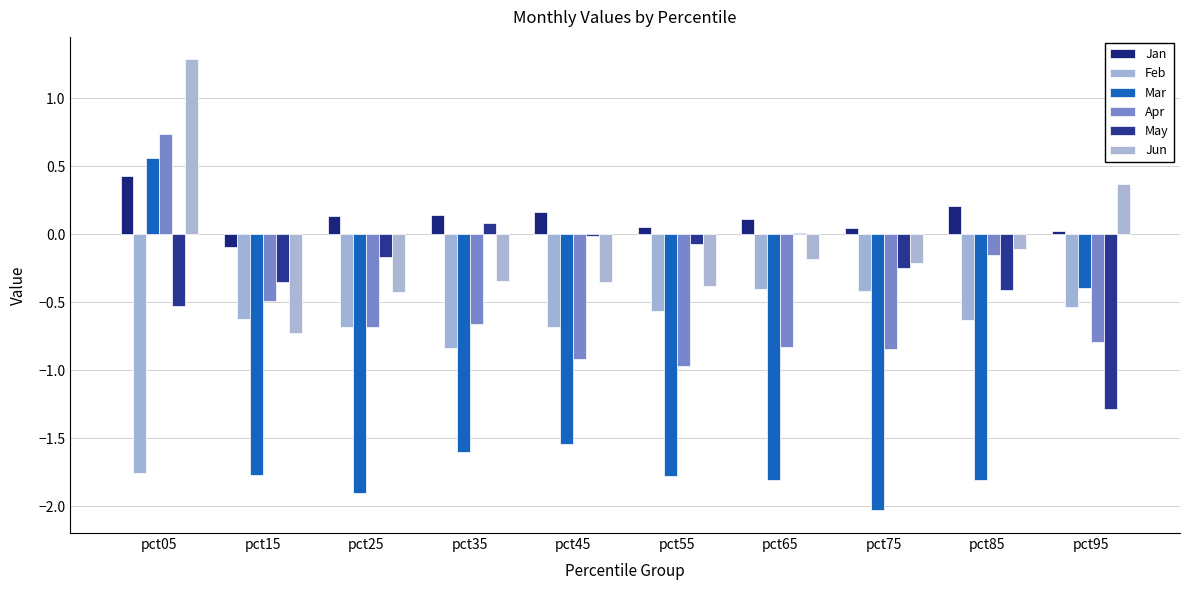

What are all the series names shown in the legend?

Jan, Feb, Mar, Apr, May, Jun